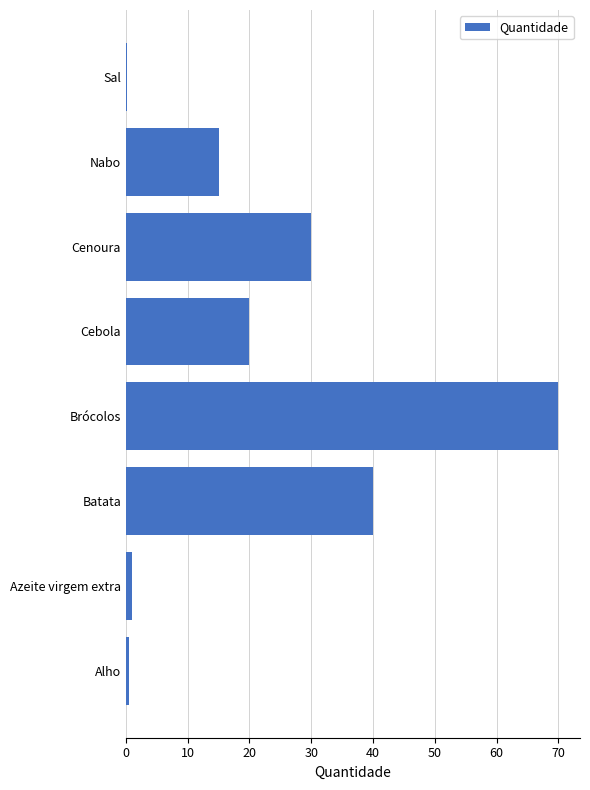

What is the sum of all values?

176.7